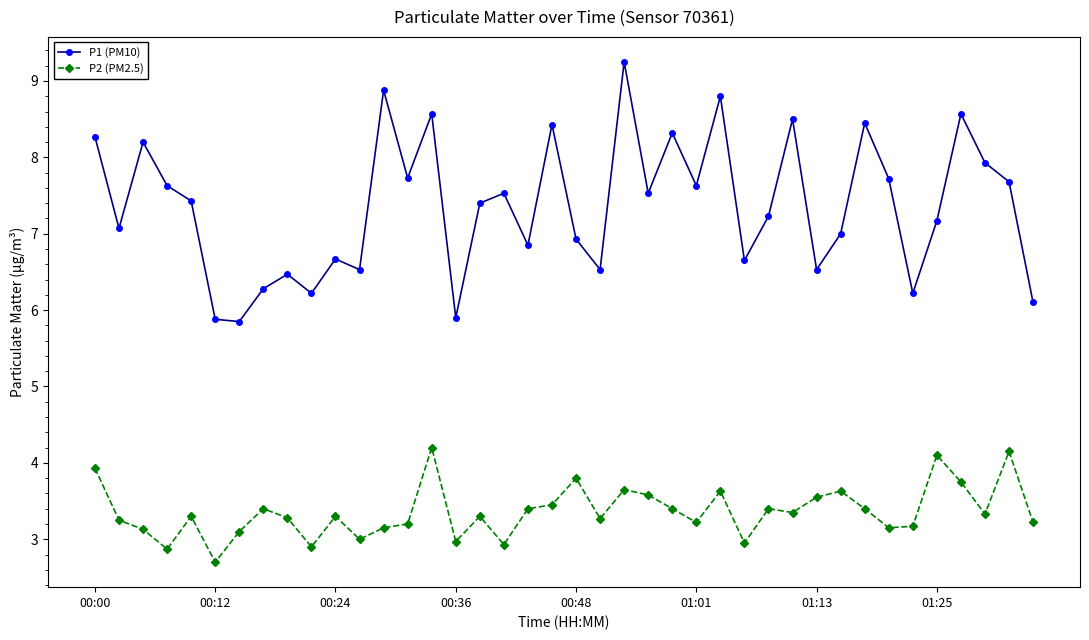

Which series has the largest total across all categories?

P1 (PM10)